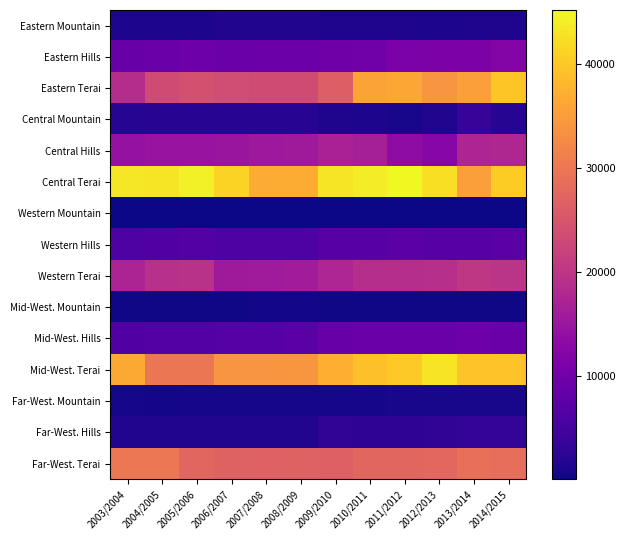

Reading left to right, extract all data points from this chart.

Eastern Mountain: 2003/2004=1233	2004/2005=1225	2005/2006=1213	2006/2007=1492	2007/2008=1492	2008/2009=1492	2009/2010=1418	2010/2011=1312	2011/2012=1376	2012/2013=1182	2013/2014=1282	2014/2015=1272
Eastern Hills: 2003/2004=8929	2004/2005=9134	2005/2006=9419	2006/2007=9120	2007/2008=9297	2008/2009=9302	2009/2010=9608	2010/2011=9810	2011/2012=11050	2012/2013=11216	2013/2014=11313	2014/2015=12098
Eastern Terai: 2003/2004=18617	2004/2005=23475	2005/2006=24215	2006/2007=23525	2007/2008=23460	2008/2009=23460	2009/2010=26410	2010/2011=35825	2011/2012=36092	2012/2013=33991	2013/2014=35245	2014/2015=39872
Central Mountain: 2003/2004=1801	2004/2005=2028	2005/2006=2028	2006/2007=2028	2007/2008=2028	2008/2009=2028	2009/2010=1277	2010/2011=1171	2011/2012=807	2012/2013=1561	2013/2014=3511	2014/2015=1844
Central Hills: 2003/2004=14273	2004/2005=14613	2005/2006=14533	2006/2007=14874	2007/2008=15299	2008/2009=15590	2009/2010=16882	2010/2011=16607	2011/2012=13435	2012/2013=12479	2013/2014=17459	2014/2015=17824
Central Terai: 2003/2004=43327	2004/2005=43101	2005/2006=44265	2006/2007=41282	2007/2008=36730	2008/2009=36730	2009/2010=43215	2010/2011=43849	2011/2012=45184	2012/2013=42447	2013/2014=35140	2014/2015=40440
Western Mountain: 2003/2004=50	2004/2005=60	2005/2006=60	2006/2007=60	2007/2008=55	2008/2009=55	2009/2010=30	2010/2011=40	2011/2012=30	2012/2013=32	2013/2014=30	2014/2015=30
Western Hills: 2003/2004=6058	2004/2005=6267	2005/2006=6557	2006/2007=6021	2007/2008=6043	2008/2009=5904	2009/2010=7073	2010/2011=7067	2011/2012=7330	2012/2013=7057	2013/2014=6937	2014/2015=7114
Western Terai: 2003/2004=17160	2004/2005=19195	2005/2006=19370	2006/2007=15630	2007/2008=15730	2008/2009=15950	2009/2010=17645	2010/2011=18777	2011/2012=18817	2012/2013=19073	2013/2014=20200	2014/2015=19757
Mid-West. Mountain: 2003/2004=269	2004/2005=269	2005/2006=269	2006/2007=291	2007/2008=414	2008/2009=419	2009/2010=350	2010/2011=350	2011/2012=345	2012/2013=345	2013/2014=332	2014/2015=317
Mid-West. Hills: 2003/2004=6367	2004/2005=6645	2005/2006=6645	2006/2007=6806	2007/2008=6890	2008/2009=7246	2009/2010=8812	2010/2011=9061	2011/2012=9189	2012/2013=9028	2013/2014=9396	2014/2015=9125
Mid-West. Terai: 2003/2004=36368	2004/2005=29800	2005/2006=29800	2006/2007=33964	2007/2008=34010	2008/2009=34115	2009/2010=37404	2010/2011=39026	2011/2012=40102	2012/2013=43001	2013/2014=39444	2014/2015=39386
Far-West. Mountain: 2003/2004=722	2004/2005=500	2005/2006=683	2006/2007=579	2007/2008=579	2008/2009=612	2009/2010=613	2010/2011=628	2011/2012=825	2012/2013=827	2013/2014=757	2014/2015=756
Far-West. Hills: 2003/2004=1592	2004/2005=1576	2005/2006=1576	2006/2007=1581	2007/2008=1486	2008/2009=1476	2009/2010=2862	2010/2011=2731	2011/2012=2811	2012/2013=2921	2013/2014=3100	2014/2015=3147
Far-West. Terai: 2003/2004=29975	2004/2005=29965	2005/2006=27420	2006/2007=26965	2007/2008=26815	2008/2009=26982	2009/2010=26532	2010/2011=27442	2011/2012=27442	2012/2013=27690	2013/2014=28940	2014/2015=28715